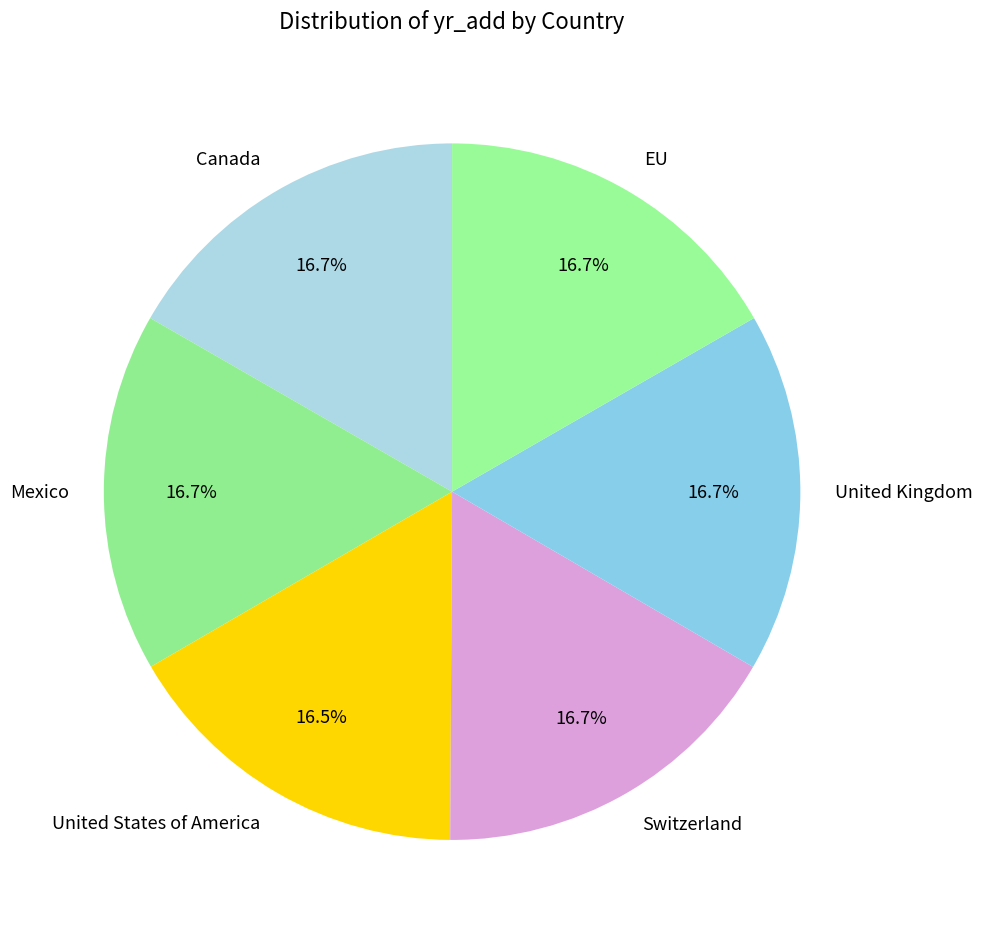

Does any single category account for the majority?

No